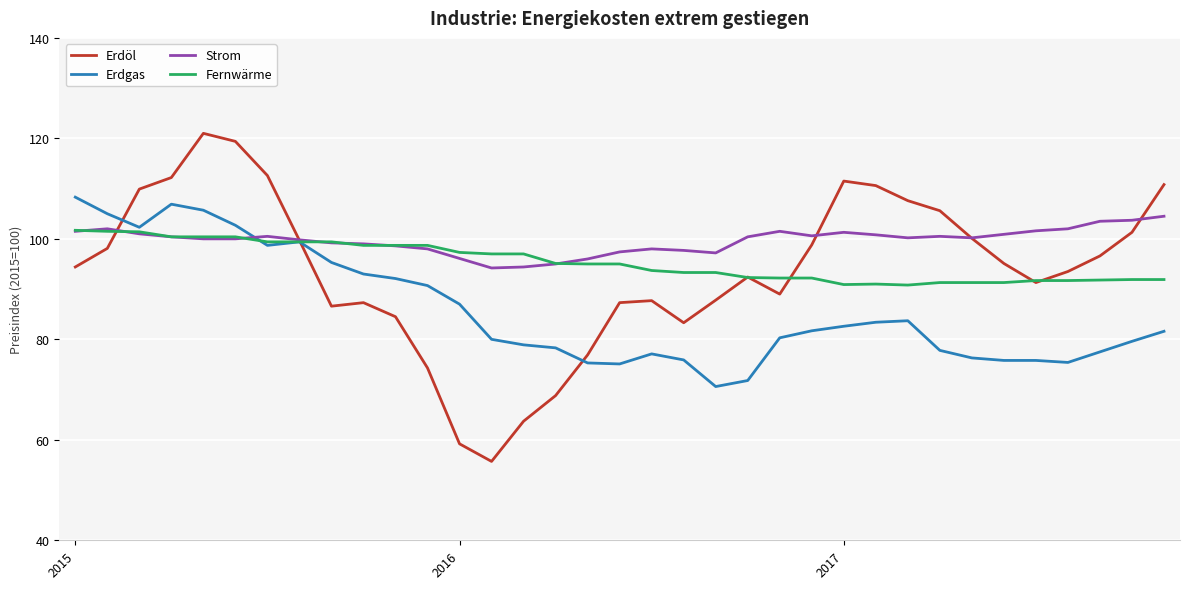

Which series has the widest spread of values?

Erdöl